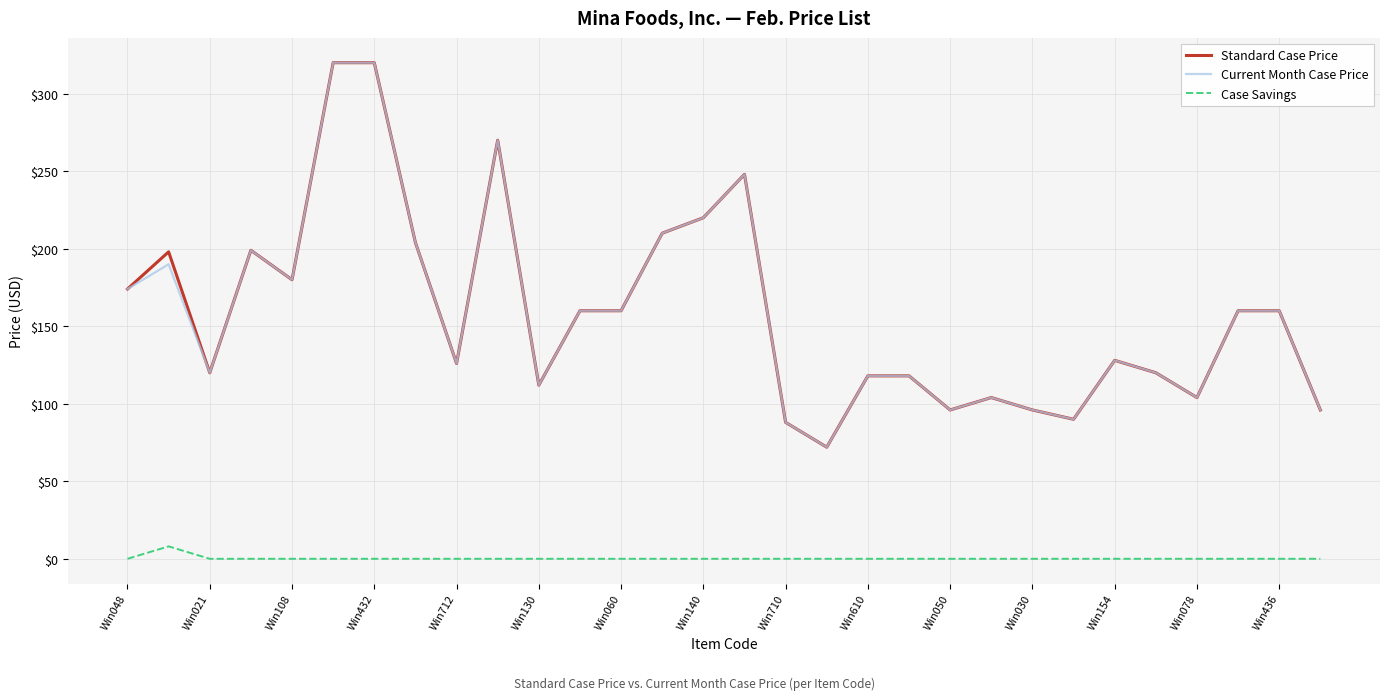

What is the average value of the Current Month Case Price series?

159